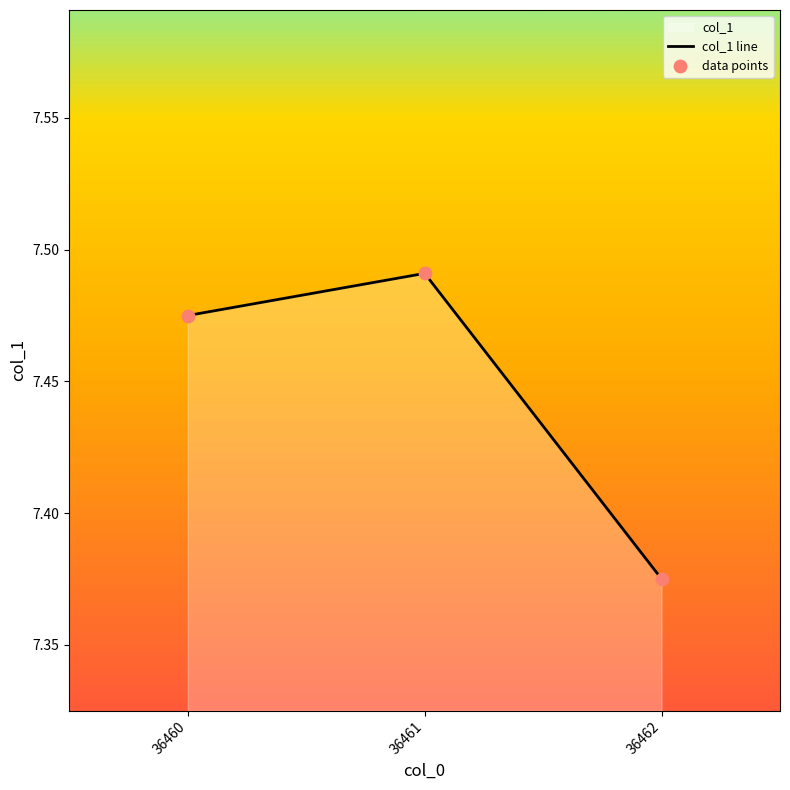

Is it true that the value at 36460 is 11.9?

False